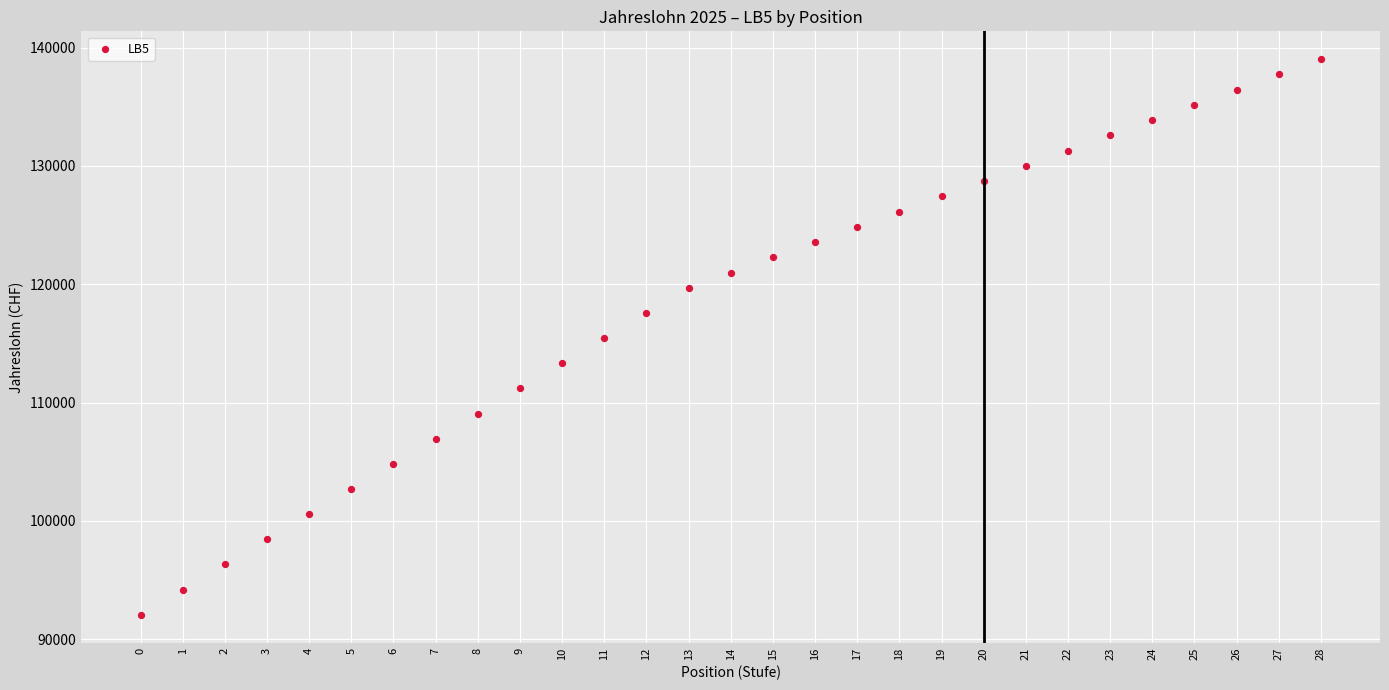

How many points are shown in the scatter plot?

29